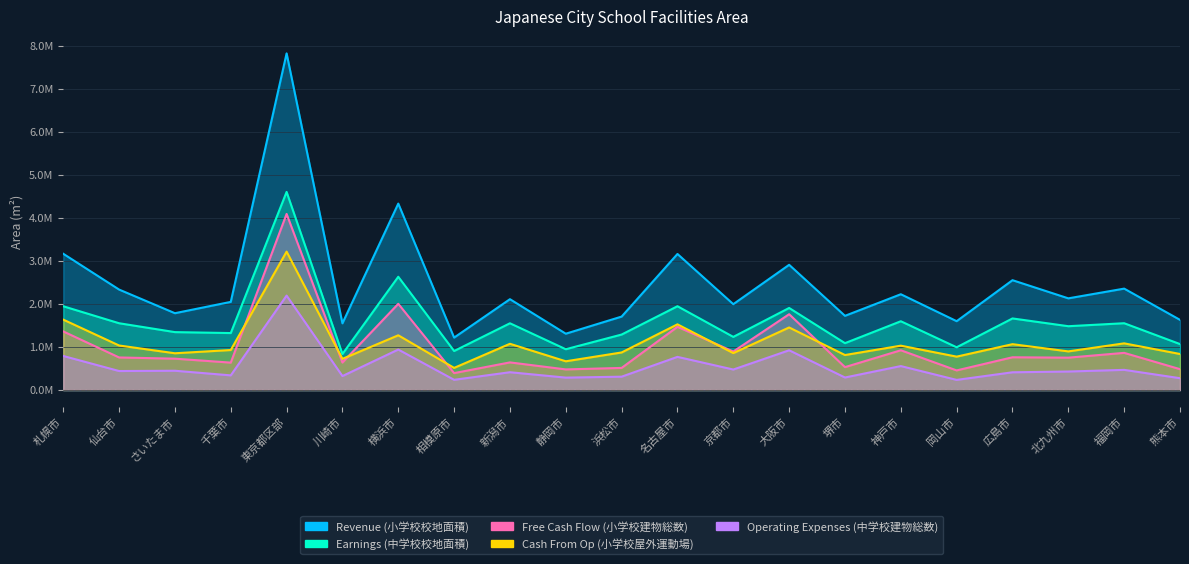

What is the difference between the maximum and second lowest values in the Cash From Op (小学校屋外運動場) series?

2546989